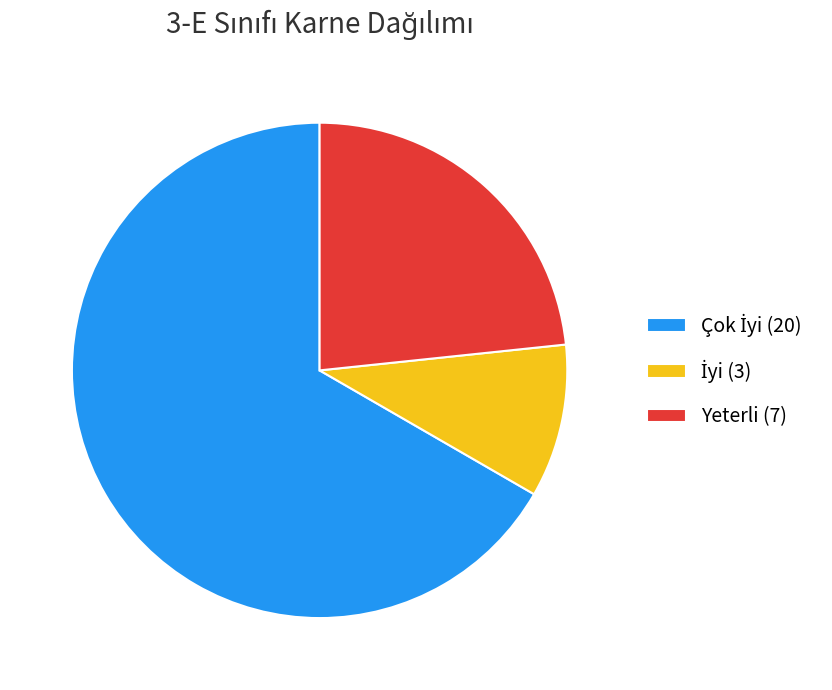

Is there a majority slice in this chart?

Yes